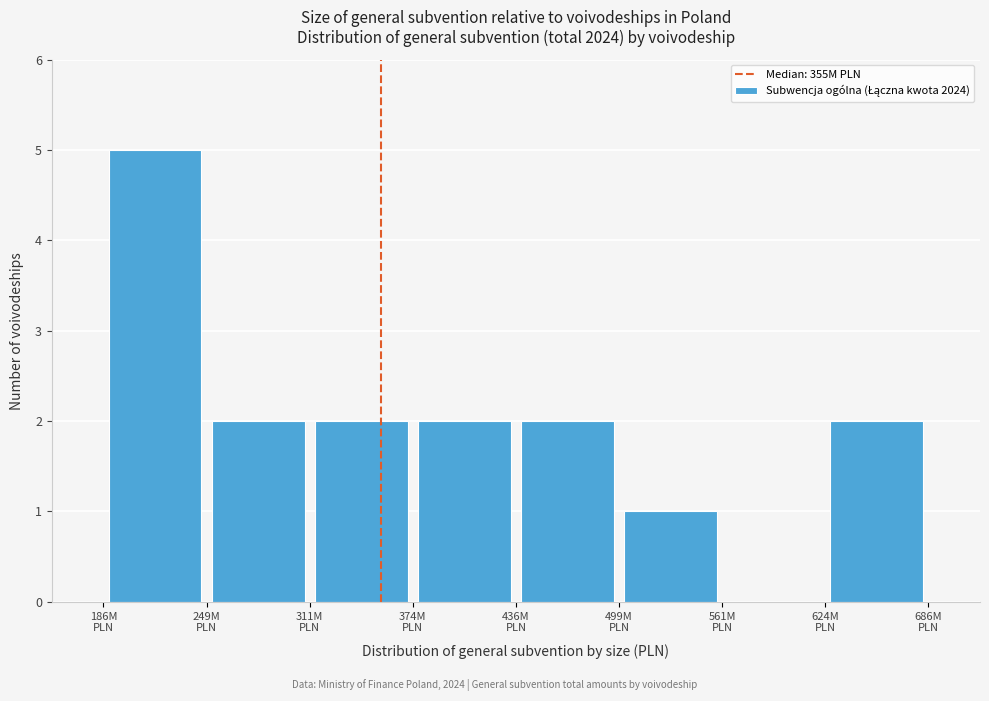

Reading left to right, transcribe this chart: for each bar, give the range it covers on the x-axis and its height. Neither the bar edges nor the heights are printed on the chart, so give them approximately, as read against the axes.

190 to 250: 5
250 to 310: 2
310 to 370: 2
370 to 440: 2
440 to 500: 2
500 to 560: 1
560 to 620: 0
620 to 690: 2